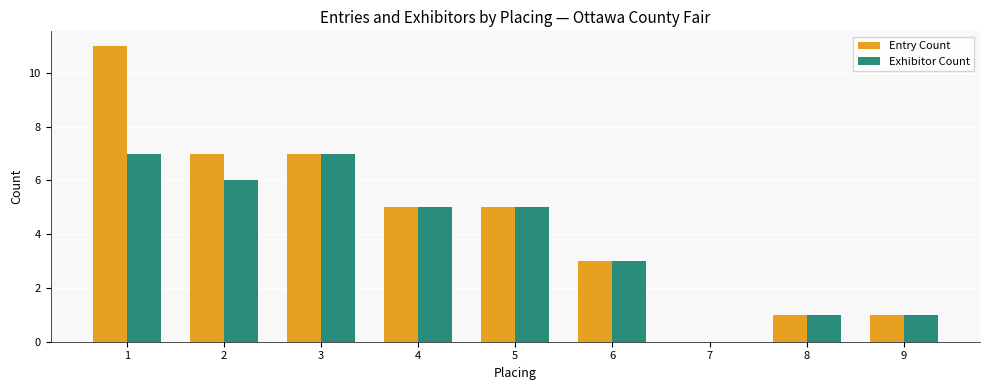

Is the value of Entry Count at 8 greater than the value of Exhibitor Count at 7?

Yes